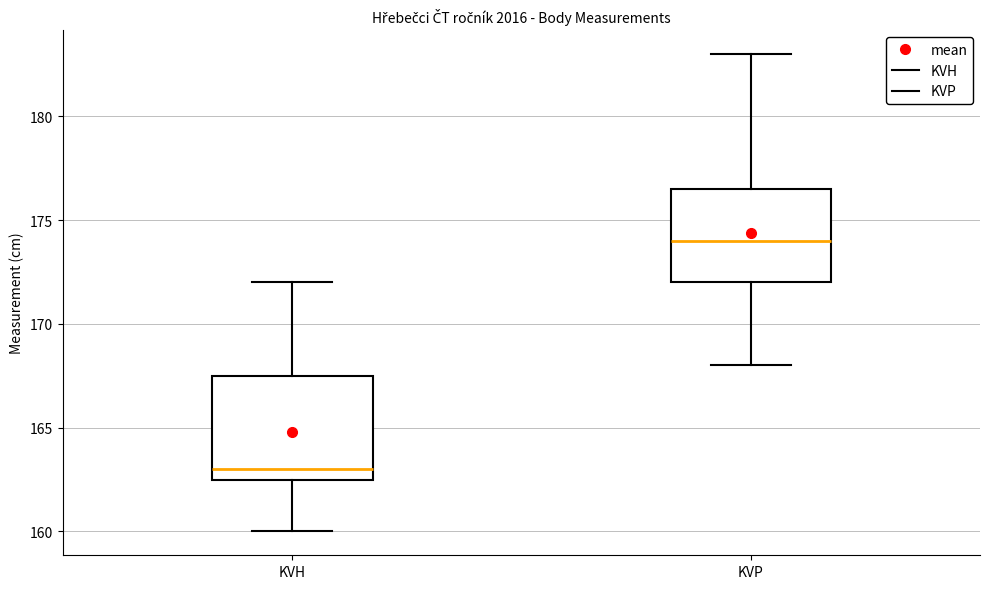

Which box is the tallest, from its lower edge to its upper edge?

KVH